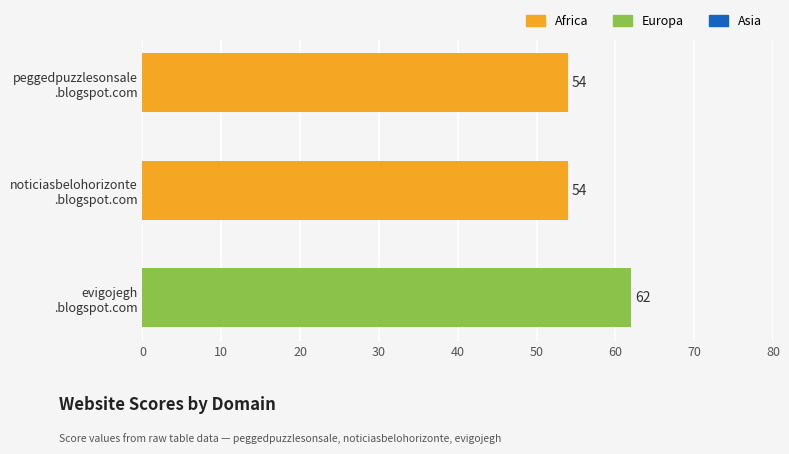

How many distinct data groups are displayed?

1